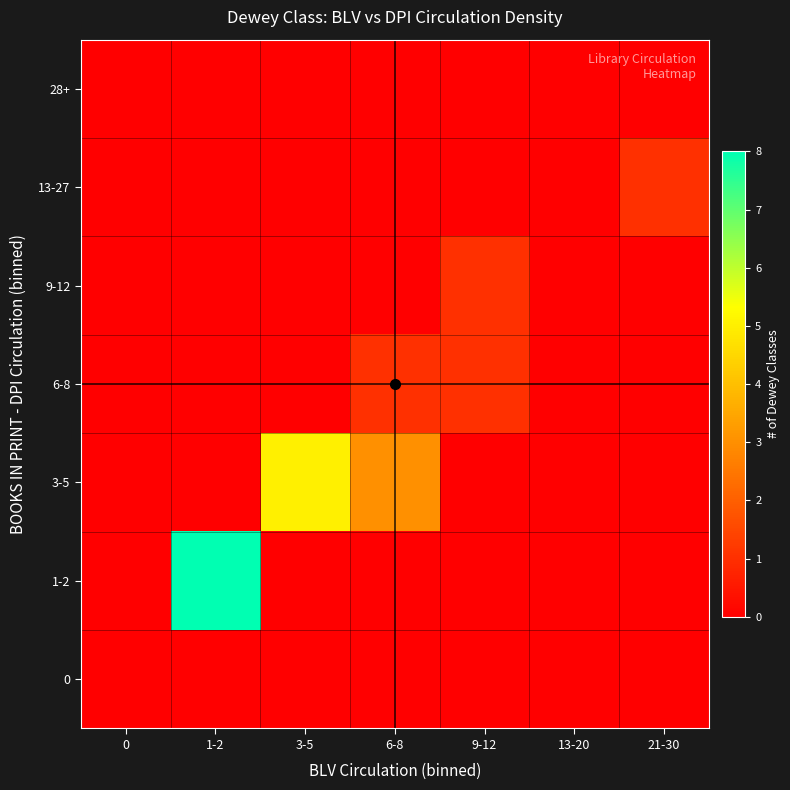

How many series are shown in this chart?

7